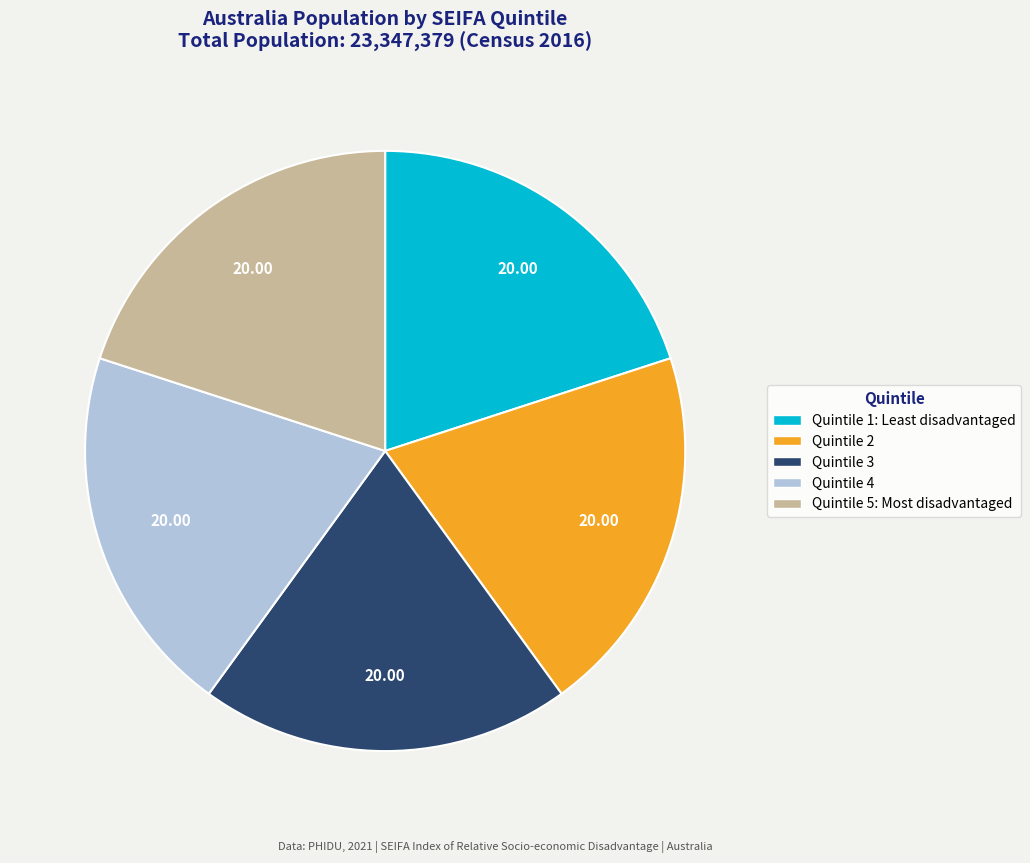

Is the sum of Quintile 4 and Quintile 1: Least disadvantaged greater than half?

No